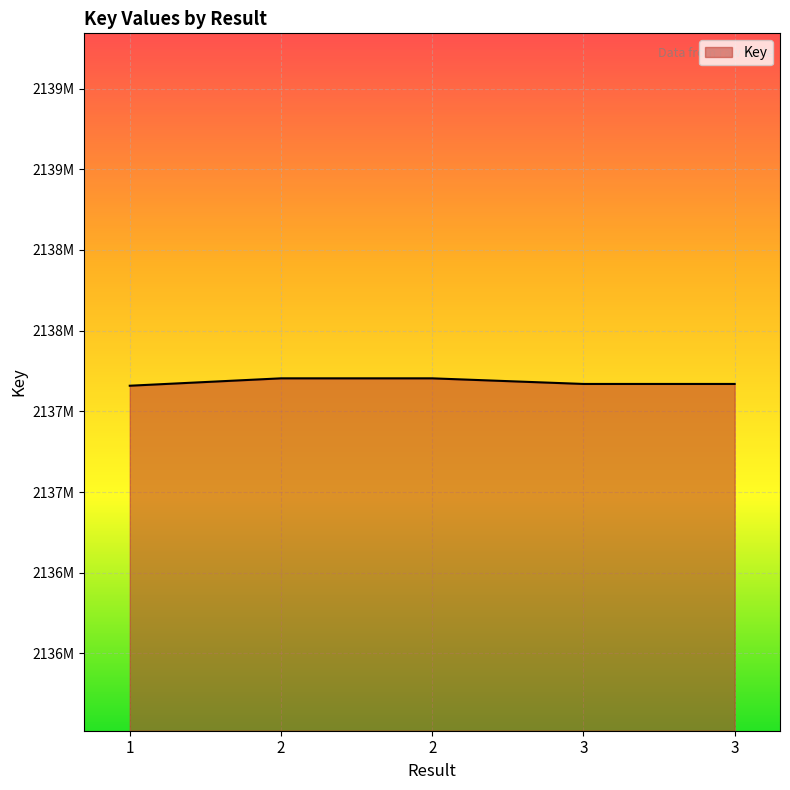

Rank the categories by value from lowest to highest.

1, 3, 3, 2, 2